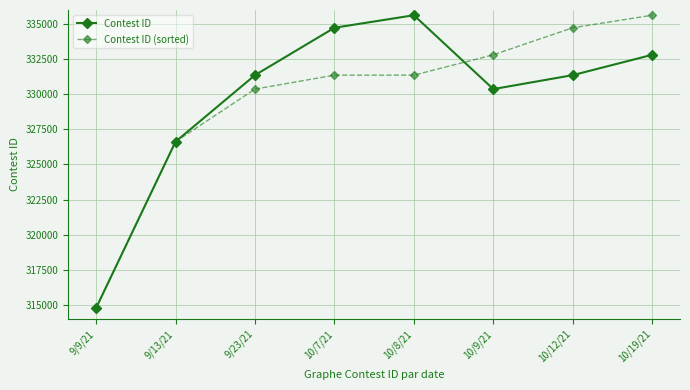

Rank the series at 10/7/21 from highest to lowest value.

Contest ID, Contest ID (sorted)